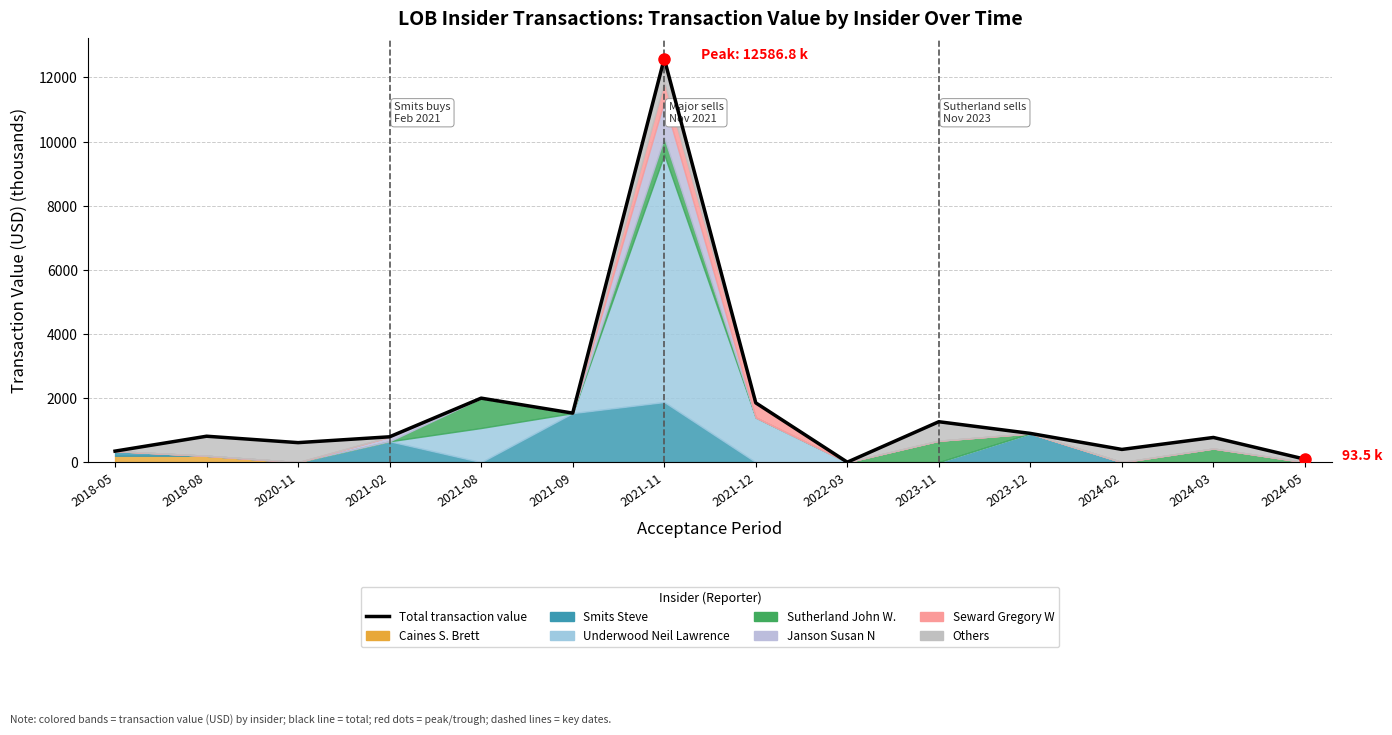

Approximately how many times larger is the value at 2024-05 compared to 2023-12?

0.1